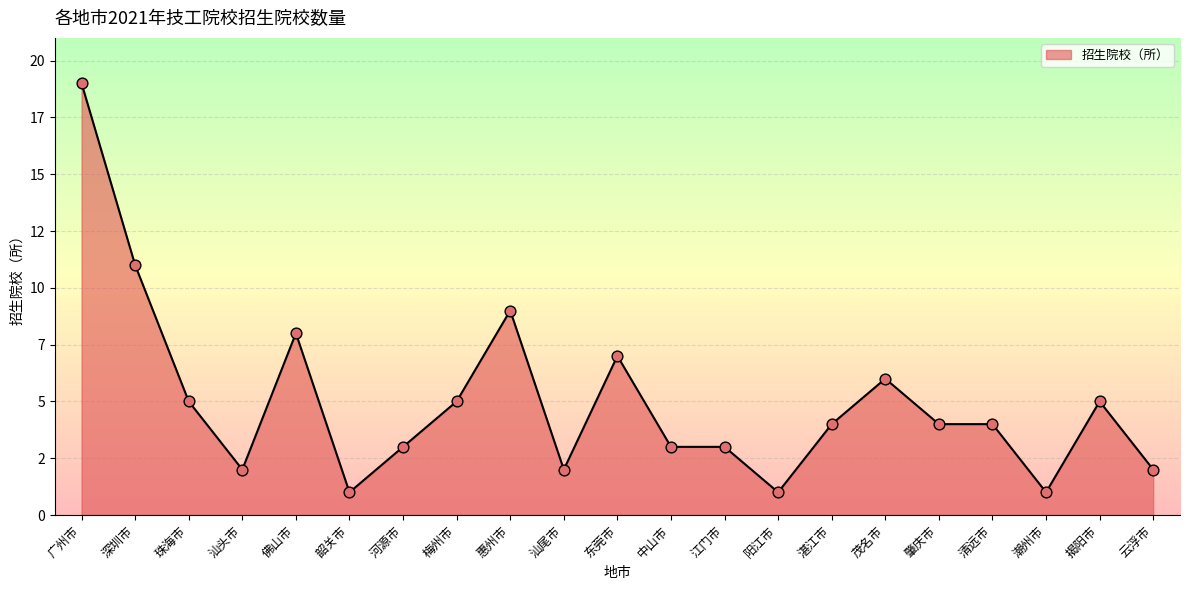

Which has a higher value, 梅州市 or 河源市?

梅州市